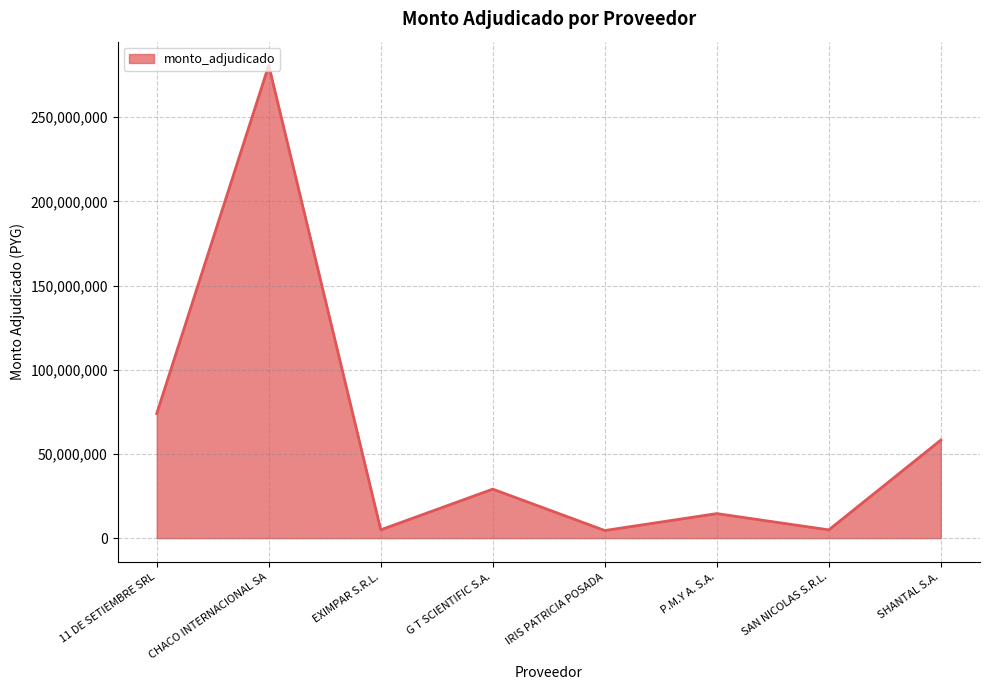

Read the value at CHACO INTERNACIONAL SA.

280880400